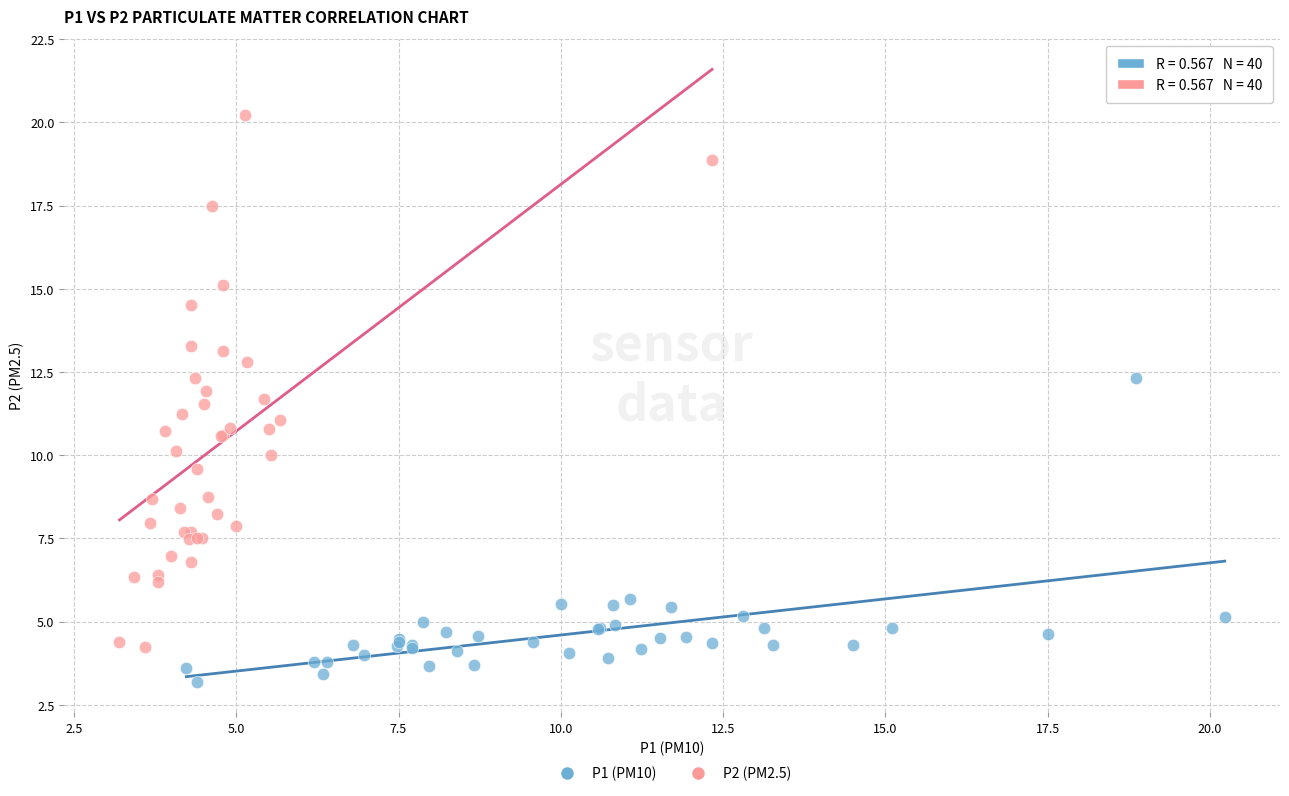

Which series has the widest spread of Y values?

P2 (PM2.5)